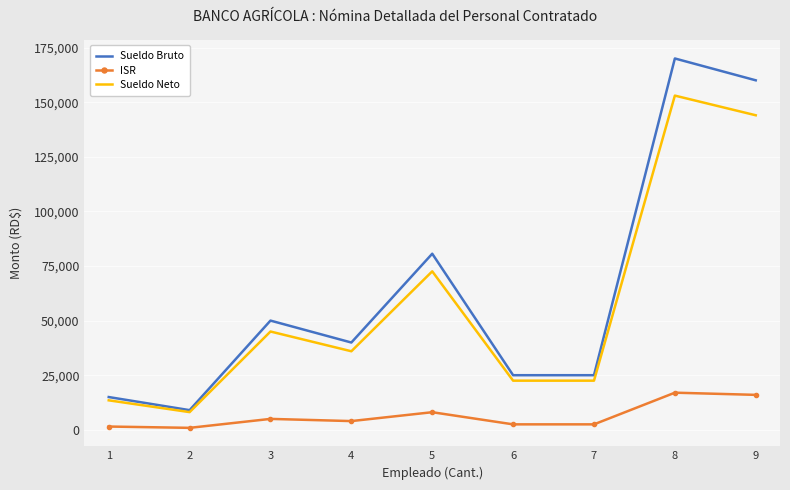

At which category does Sueldo Neto reach its first local peak?

3